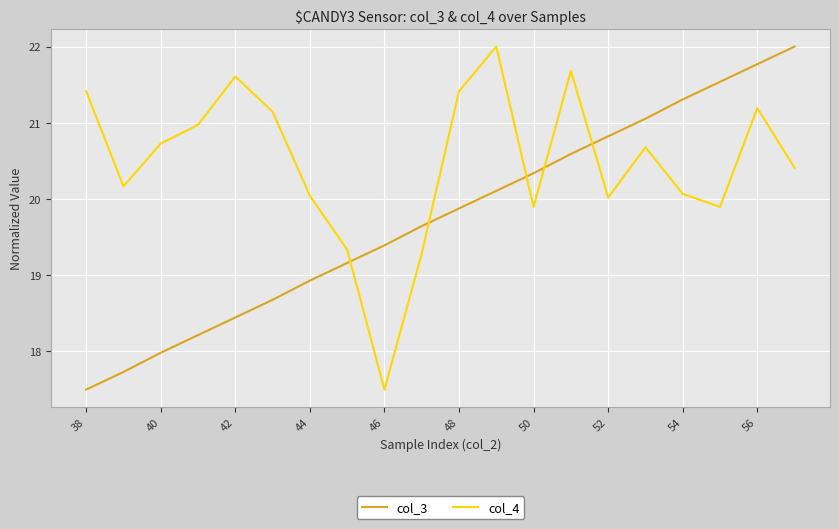

After their last crossing, which series has the higher values: col_4 or col_3?

col_3